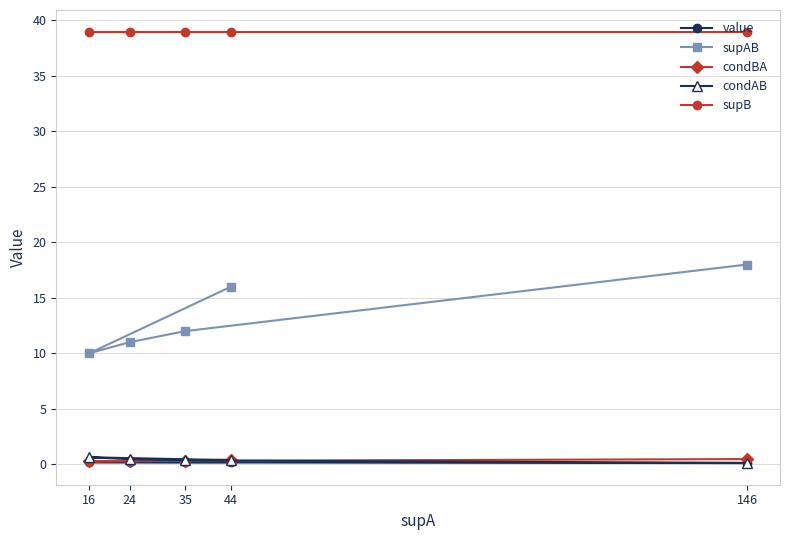

Which series changed the most between 44 and 35?

supAB